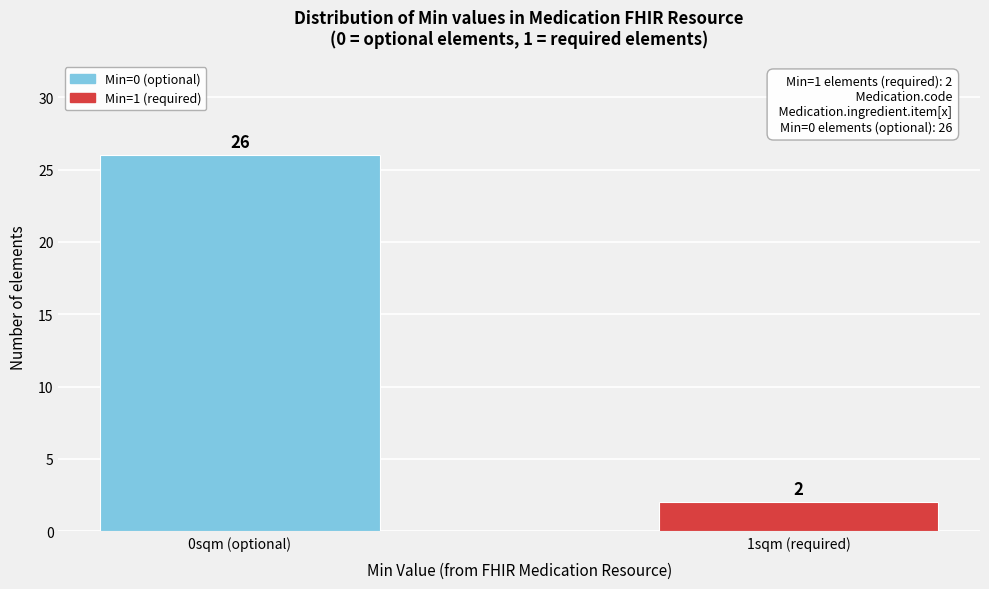

Reading left to right, list all the values displayed in this chart.

0sqm (optional)=26	1sqm (required)=2